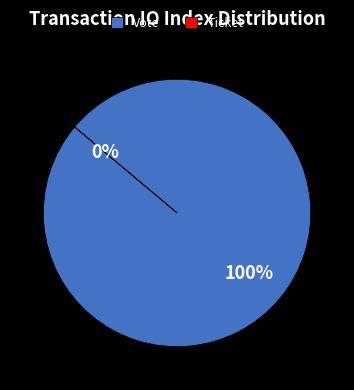

To the nearest percent, what percentage of the pie is Vote?

100%